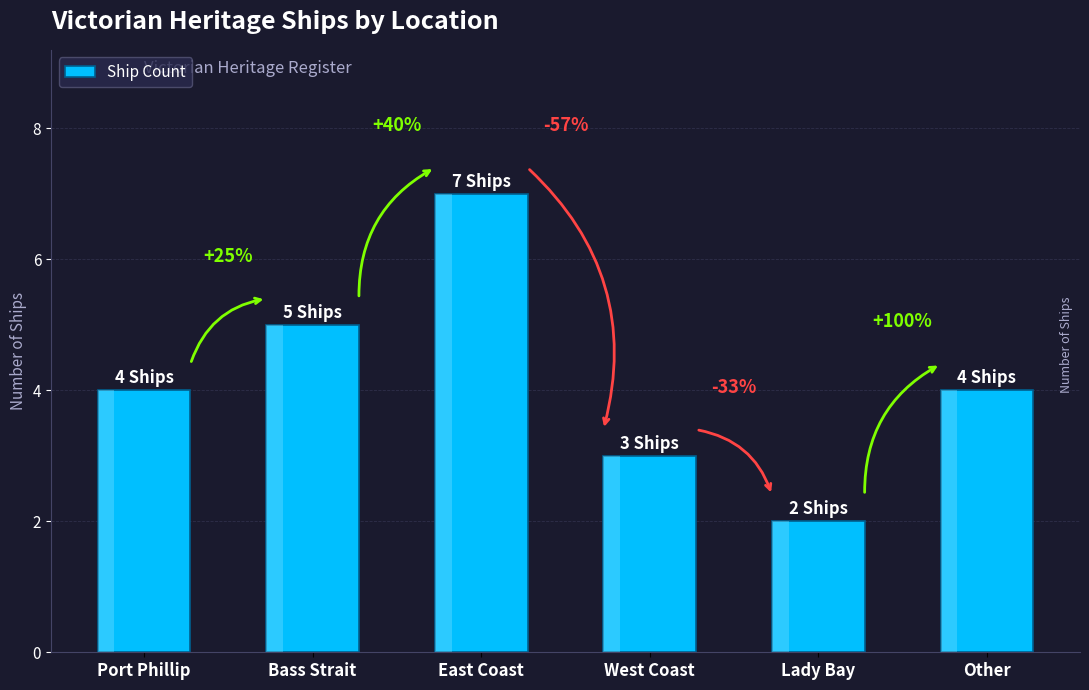

What is the sum of all values?

25